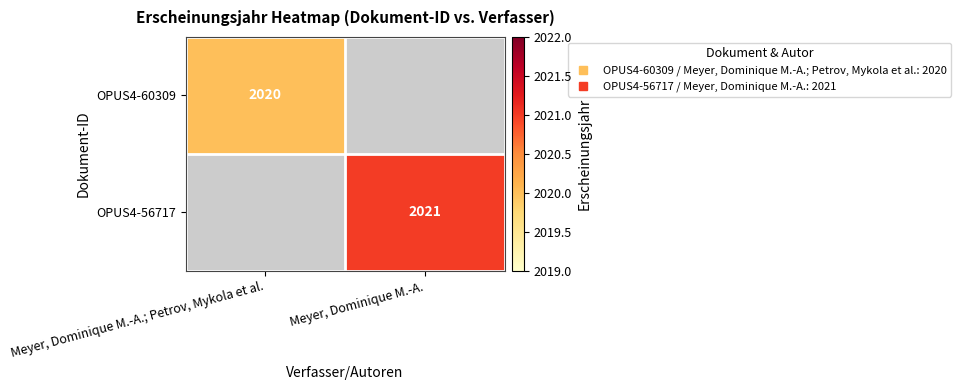

How many distinct data groups are displayed?

2